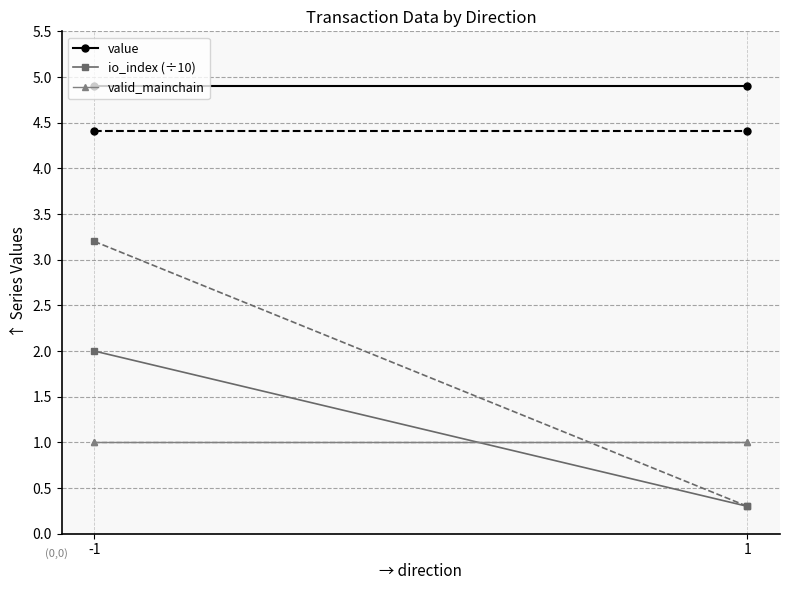

What is the value of the value point at the 1st from the left?

4.9